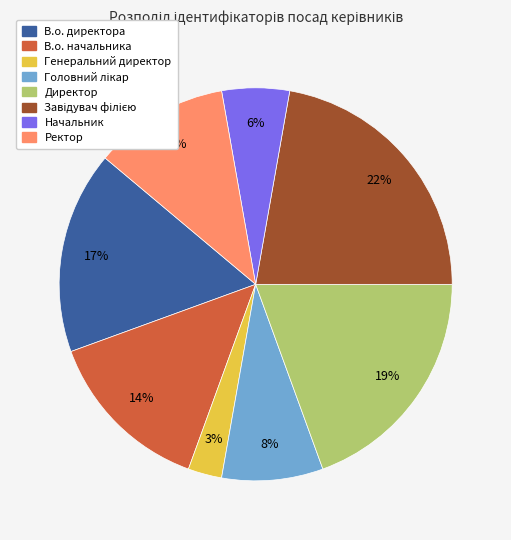

Is Начальник the majority of the pie?

No